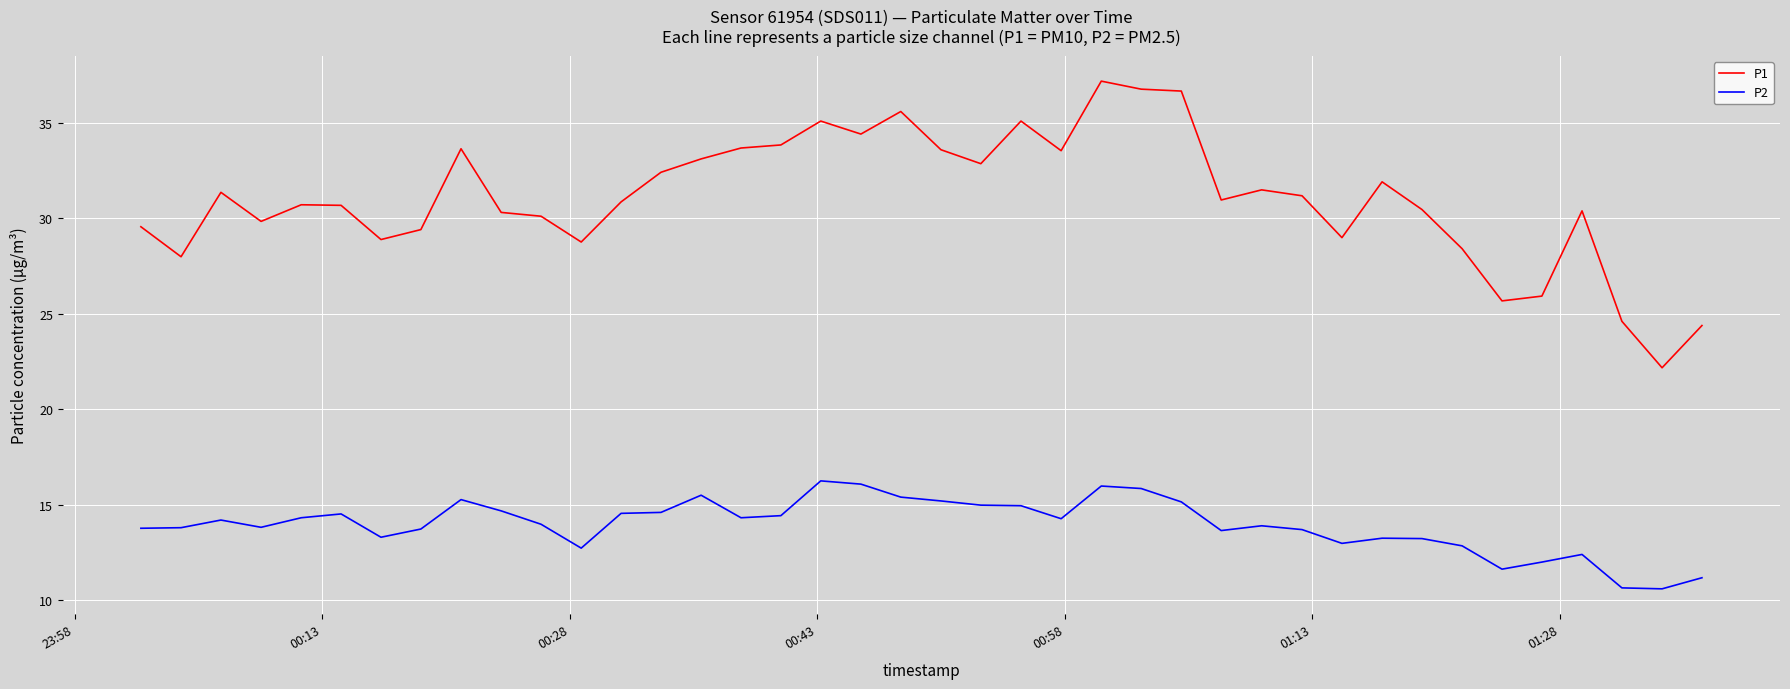

What is the difference between the second highest and minimum values in the P2 series?

5.5